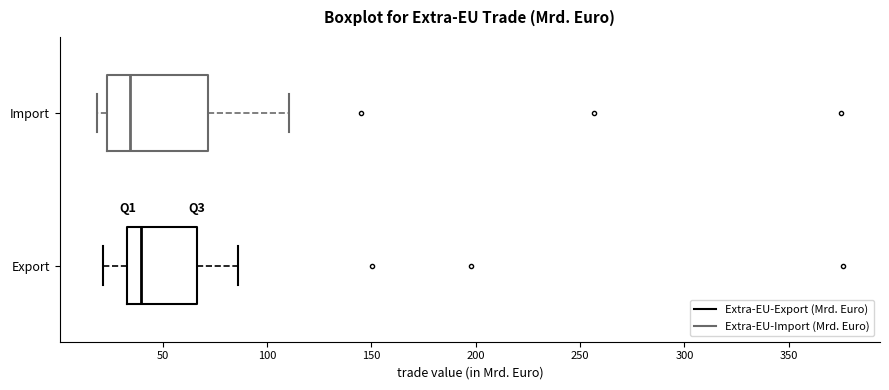

Reading bottom to top, read every box against the x-axis: the position of its median line, the range the box covers, and the ends of its whiskers. The values are not printed on the chart, so give them approximately, as read against the axis.

Export: median 40, box 35 to 65, whiskers 20 to 85
Import: median 35, box 25 to 70, whiskers 20 to 110